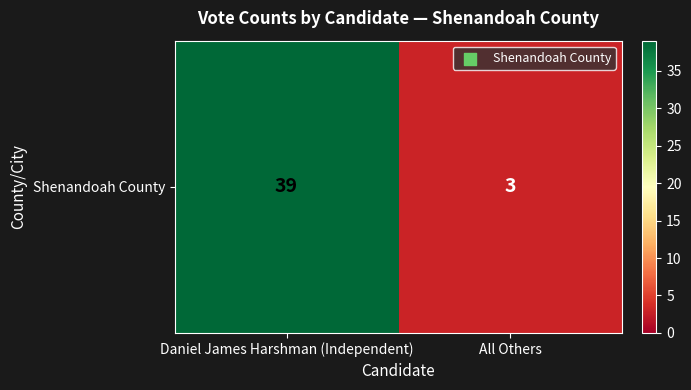

Reading left to right, what are all the values shown in this chart?

39	3